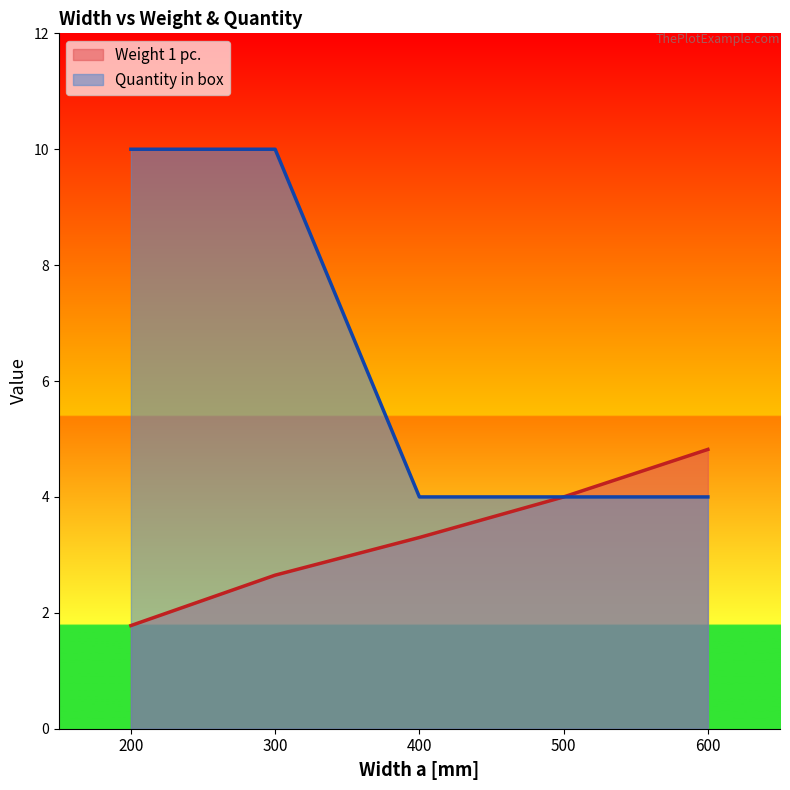

Reading left to right, list all the values displayed in this chart.

Weight 1 pc.: 1.8	2.6	3.3	4.0	4.8
Quantity in box: 10.0	10.0	4.0	4.0	4.0